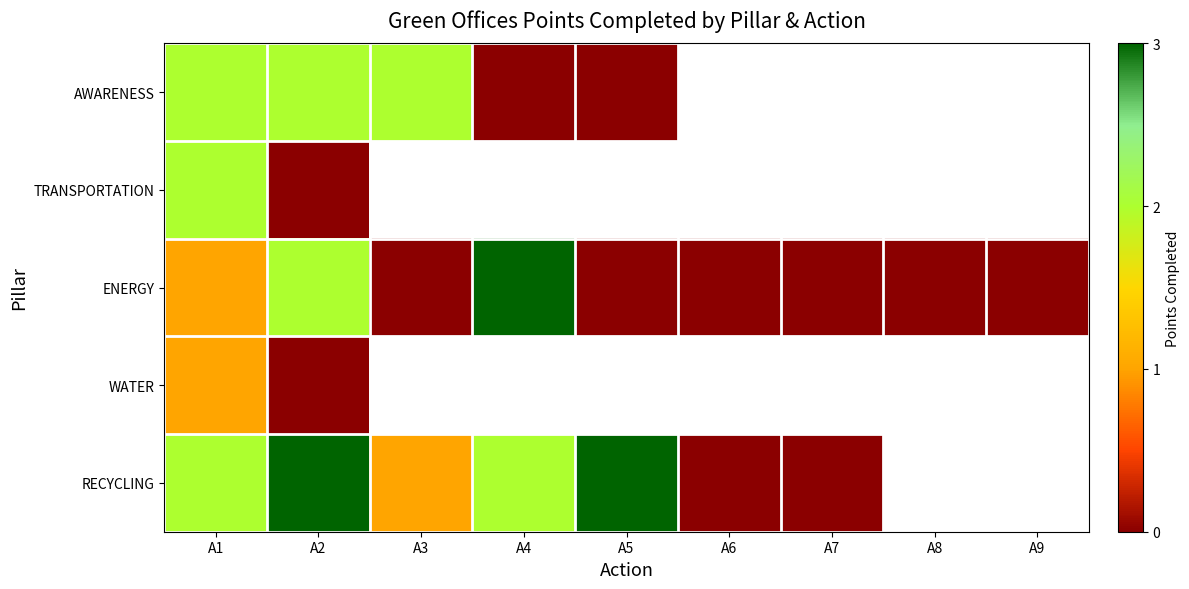

List the series in order of their peak value, lowest first.

WATER, AWARENESS, TRANSPORTATION, ENERGY, RECYCLING